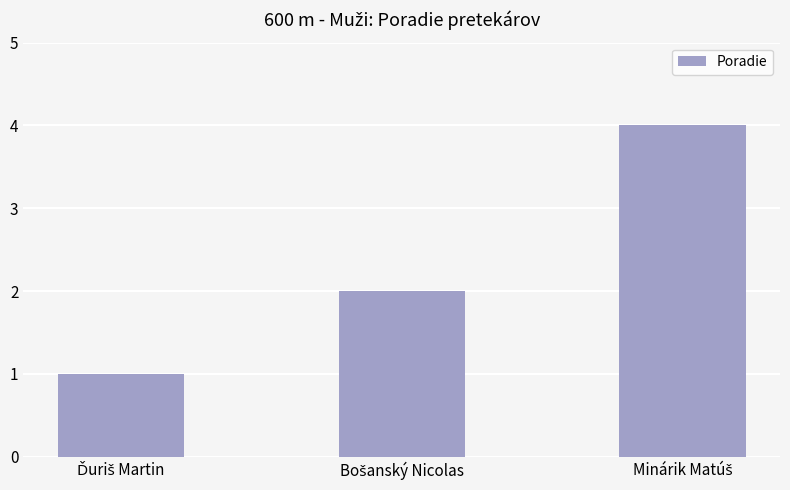

What is the sum of all values?

7